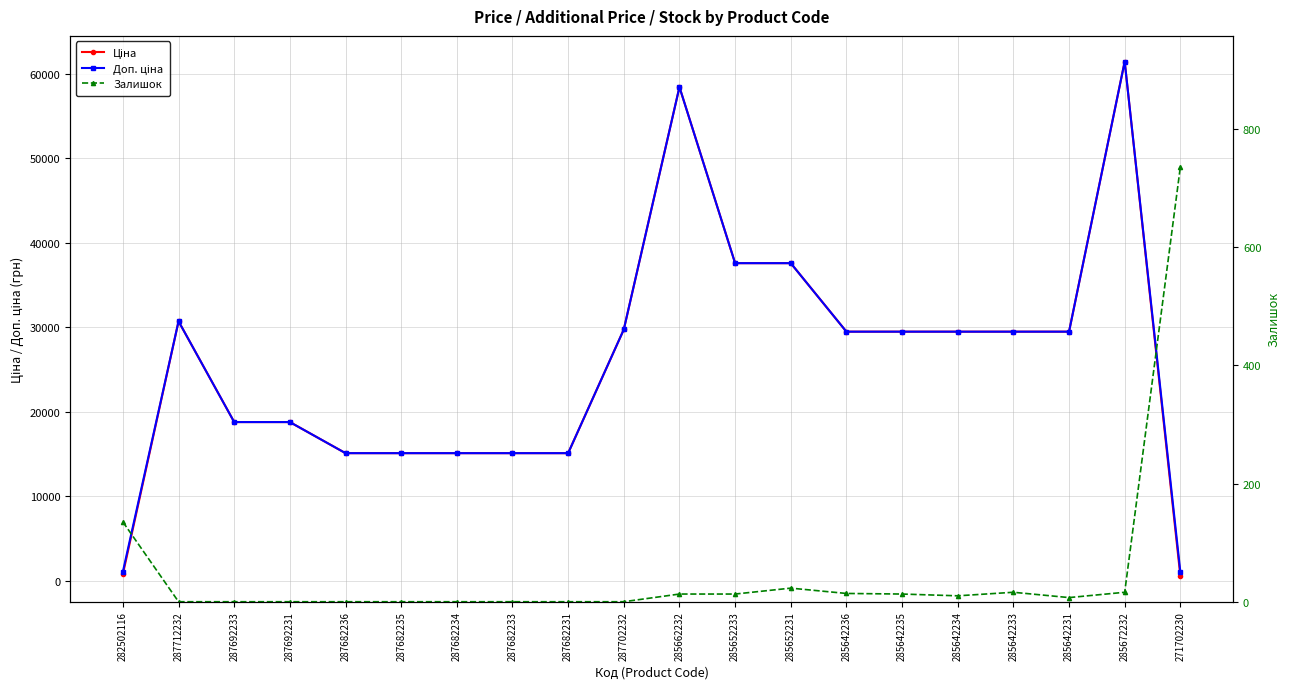

What is the greatest value displayed?

61434.3